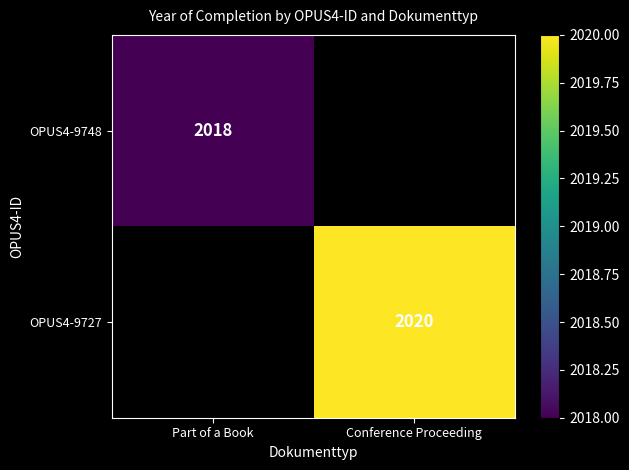

Which category has the highest value in the OPUS4-9727 series?

Part of a Book